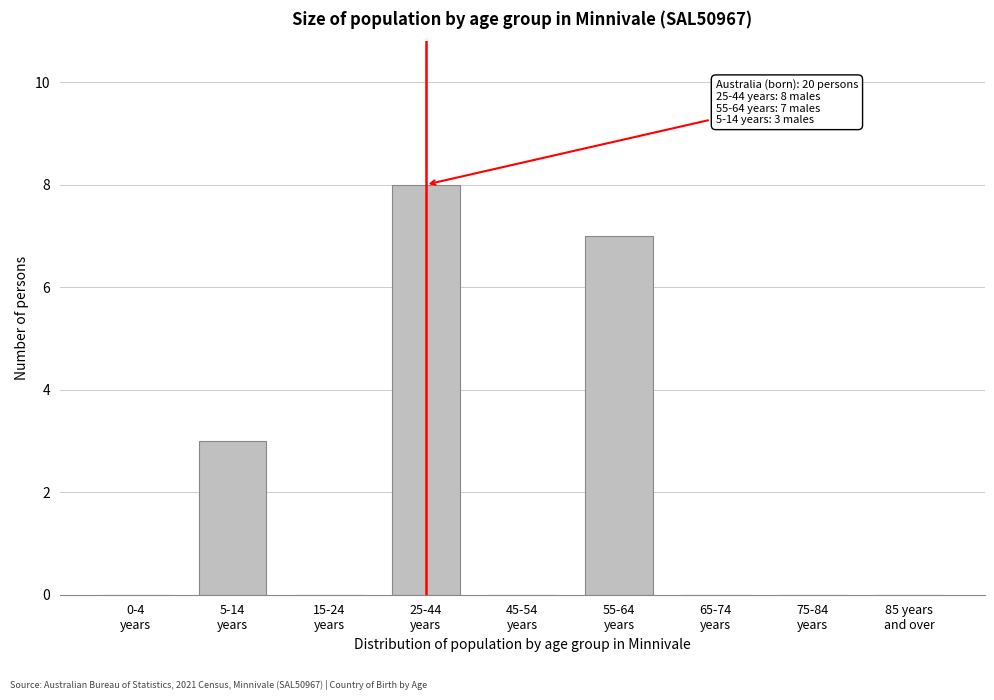

What is the maximum value shown in the chart?

8